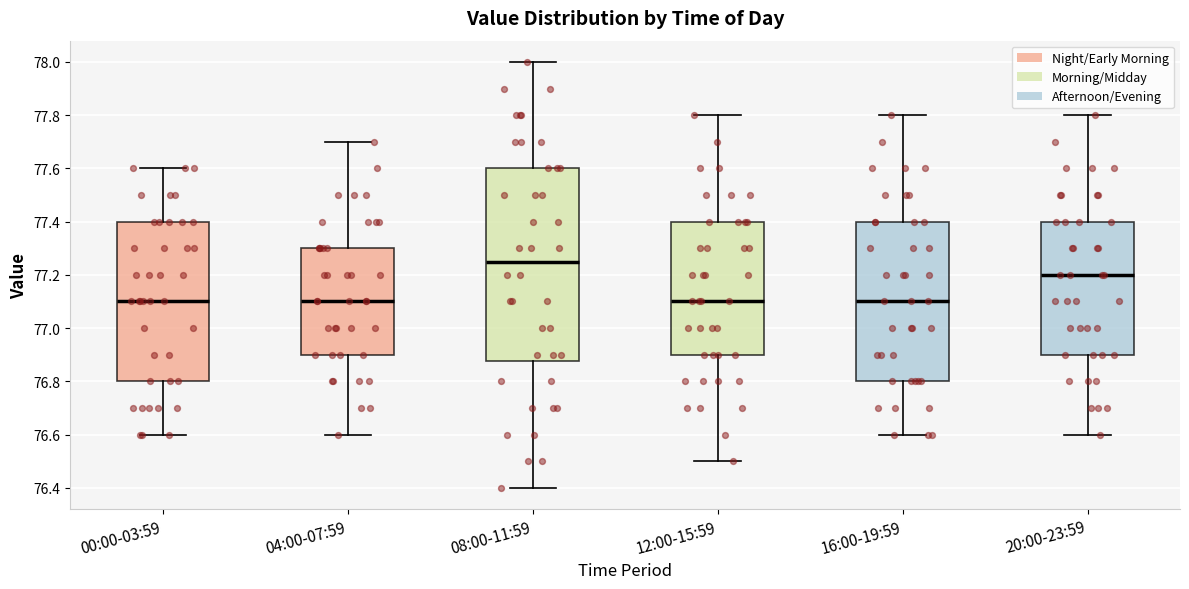

Reading left to right, read every box against the y-axis: the position of its median line, the range the box covers, and the ends of its whiskers. The values are not printed on the chart, so give them approximately, as read against the axis.

00:00-03:59: median 77.10, box 76.80 to 77.40, whiskers 76.60 to 77.60
04:00-07:59: median 77.10, box 76.90 to 77.30, whiskers 76.60 to 77.70
08:00-11:59: median 77.26, box 76.88 to 77.60, whiskers 76.40 to 78.00
12:00-15:59: median 77.10, box 76.90 to 77.40, whiskers 76.50 to 77.80
16:00-19:59: median 77.10, box 76.80 to 77.40, whiskers 76.60 to 77.80
20:00-23:59: median 77.20, box 76.90 to 77.40, whiskers 76.60 to 77.80